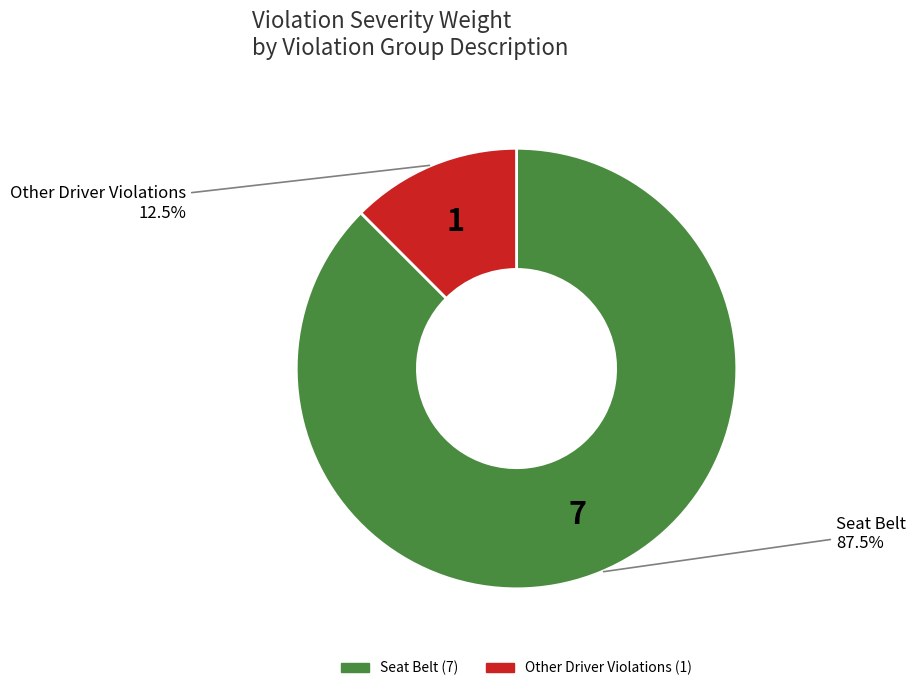

Which category accounts for the majority?

Seat Belt